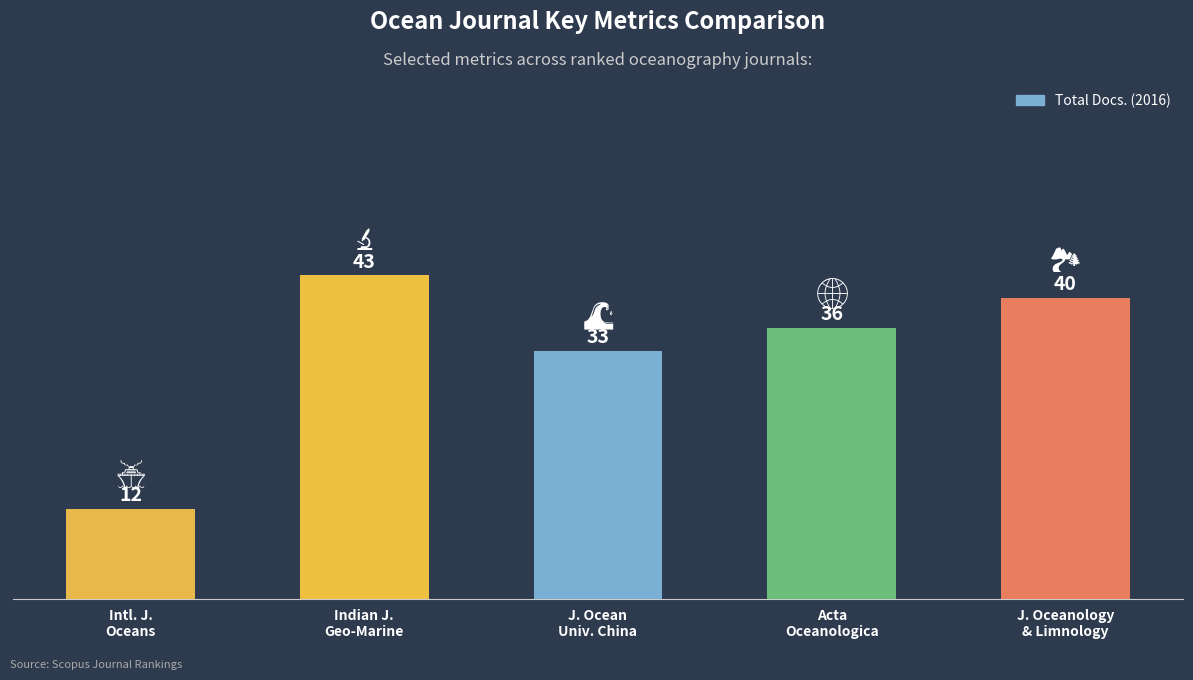

What is the value of the 5th bar from the left?

40